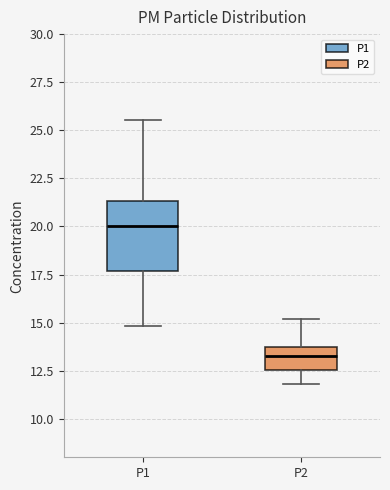

Reading left to right, transcribe this box plot: for each box, give where its median line is, the range the box spans, and where its two whiskers end, as read against the y-axis. The values are not printed on the chart, so give them approximately, as read against the axis.

P1: median 20.0, box 17.5 to 21.5, whiskers 15.0 to 25.5
P2: median 13.5, box 12.5 to 14.0, whiskers 12.0 to 15.0